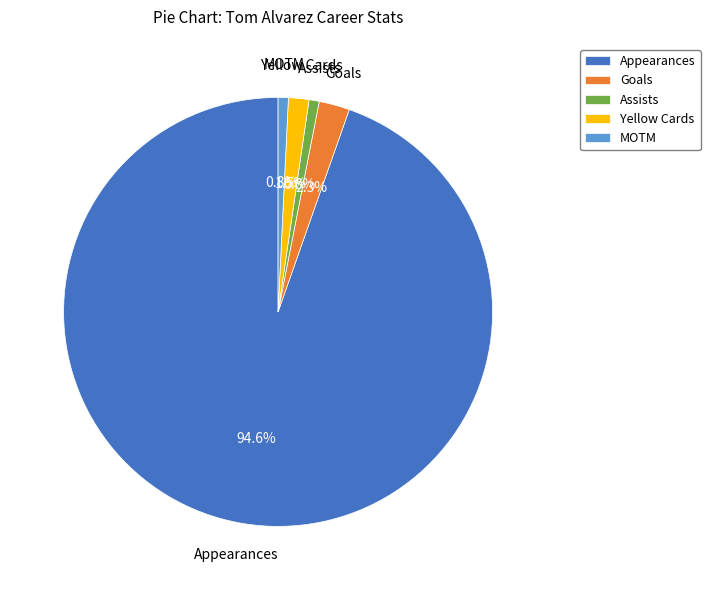

Combined, do Assists and MOTM account for over 50%?

No